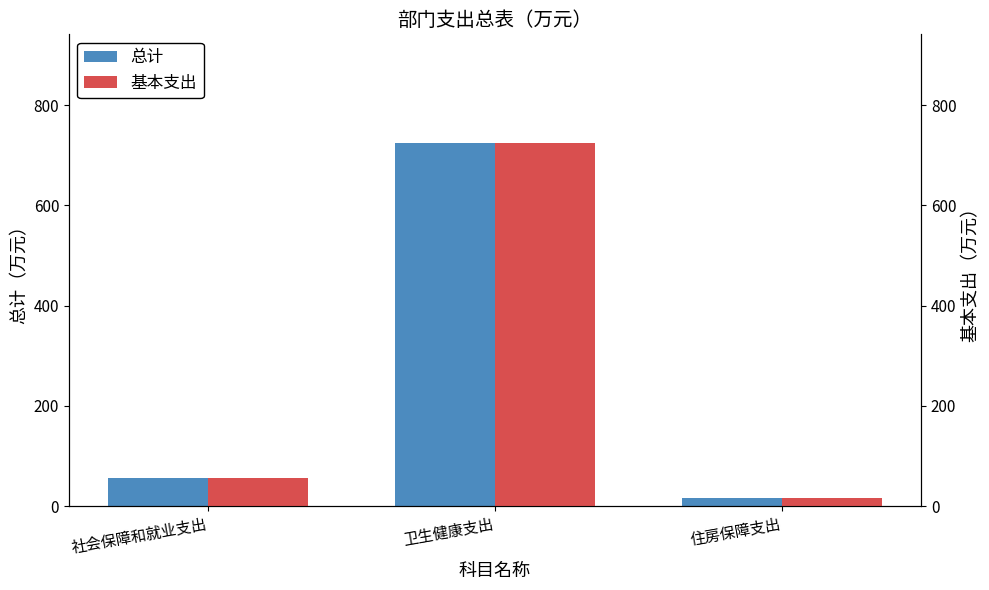

Reading left to right, list all the values displayed in this chart.

总计: 社会保障和就业支出=55.8	卫生健康支出=723.9	住房保障支出=17.1
基本支出: 社会保障和就业支出=55.8	卫生健康支出=723.9	住房保障支出=17.1